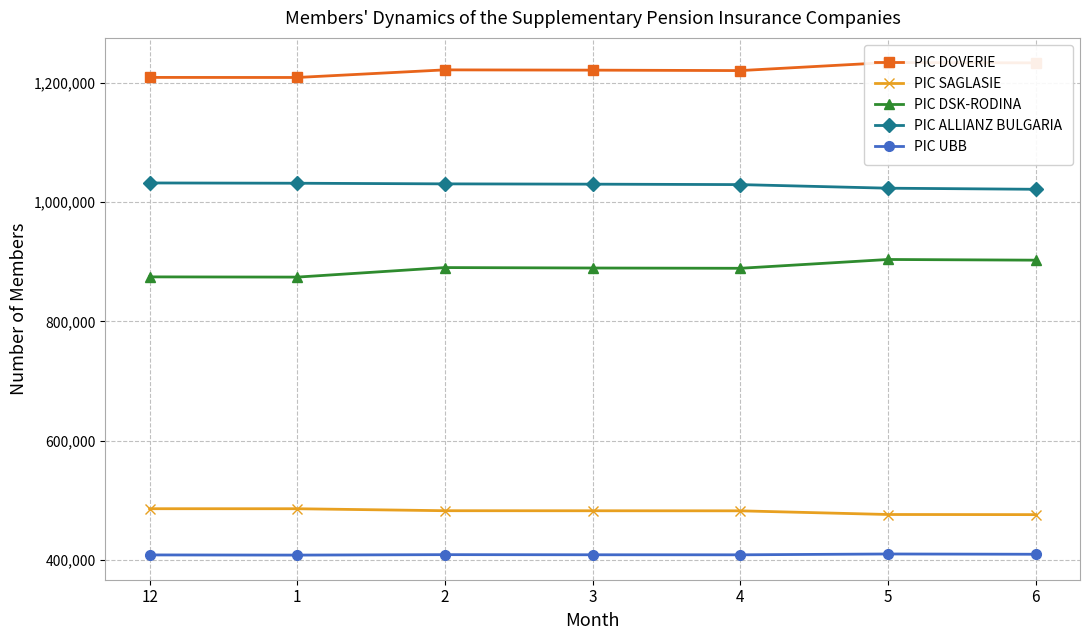

List the labels in order of PIC ALLIANZ BULGARIA value, smallest first.

6, 5, 4, 3, 2, 1, 12